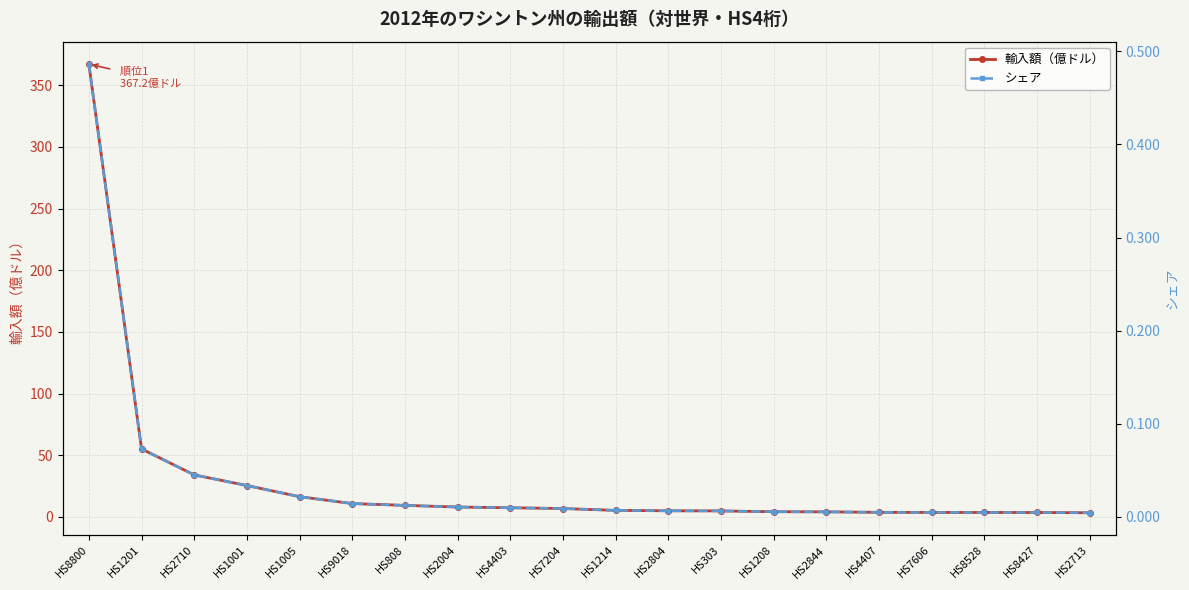

At which label is シェア closest to 0?

HS2713